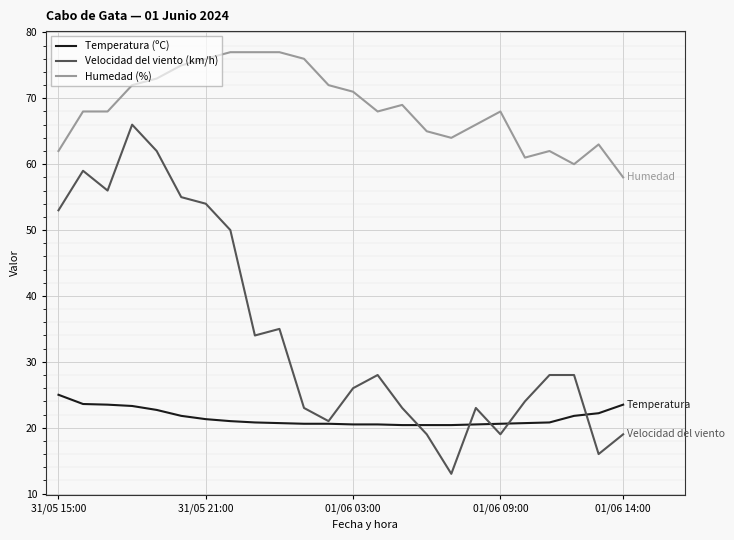

Rank the series by their average value, from highest to lowest.

Humedad (%), Velocidad del viento (km/h), Temperatura (ºC)